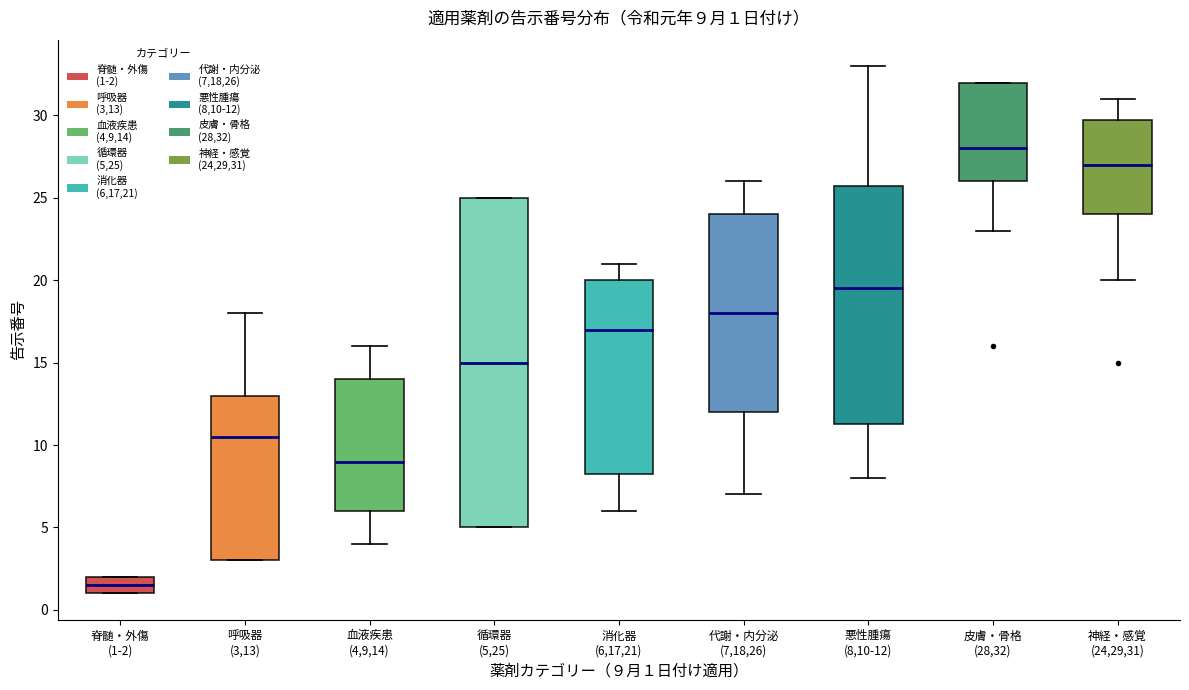

Which box's median line is the highest?

皮膚・骨格 (28,32)